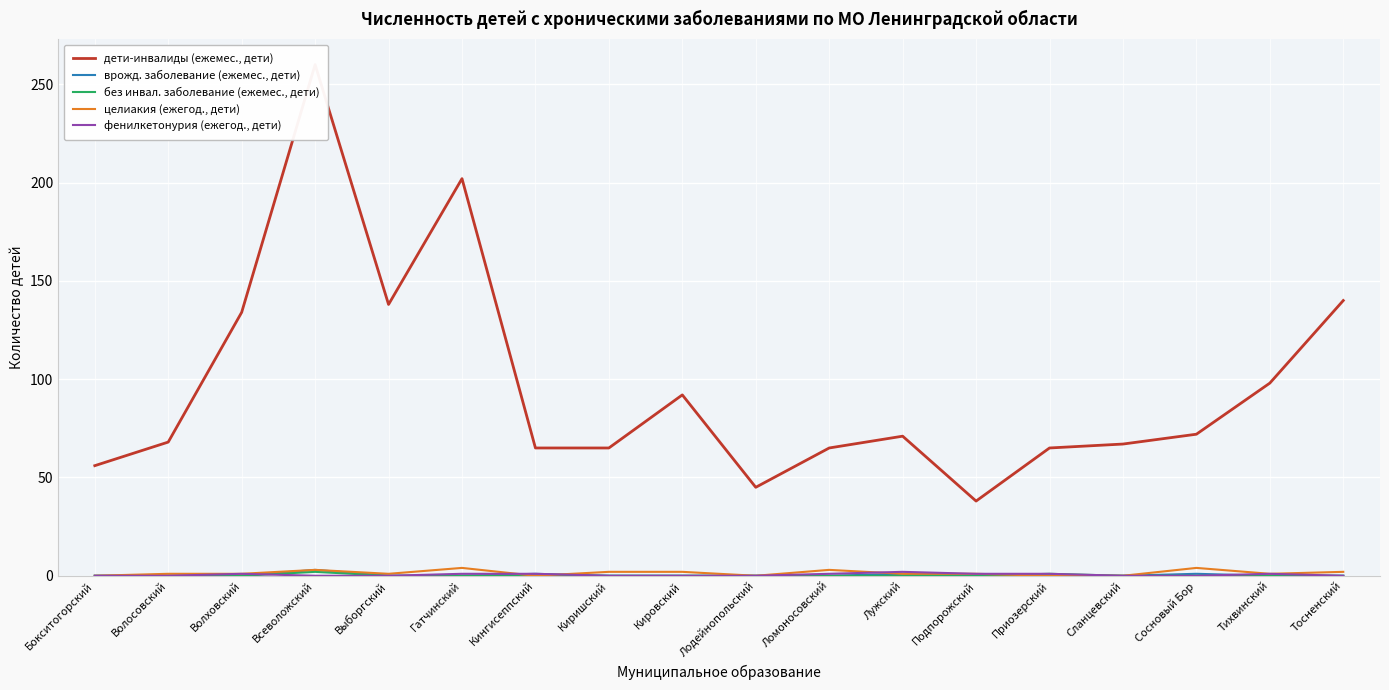

List the labels in order of дети-инвалиды (ежемес., дети) value, largest first.

Всеволожский, Гатчинский, Тосненский, Выборгский, Волховский, Тихвинский, Кировский, Сосновый Бор, Лужский, Волосовский, Сланцевский, Кингисеппский, Киришский, Ломоносовский, Приозерский, Бокситогорский, Лодейнопольский, Подпорожский